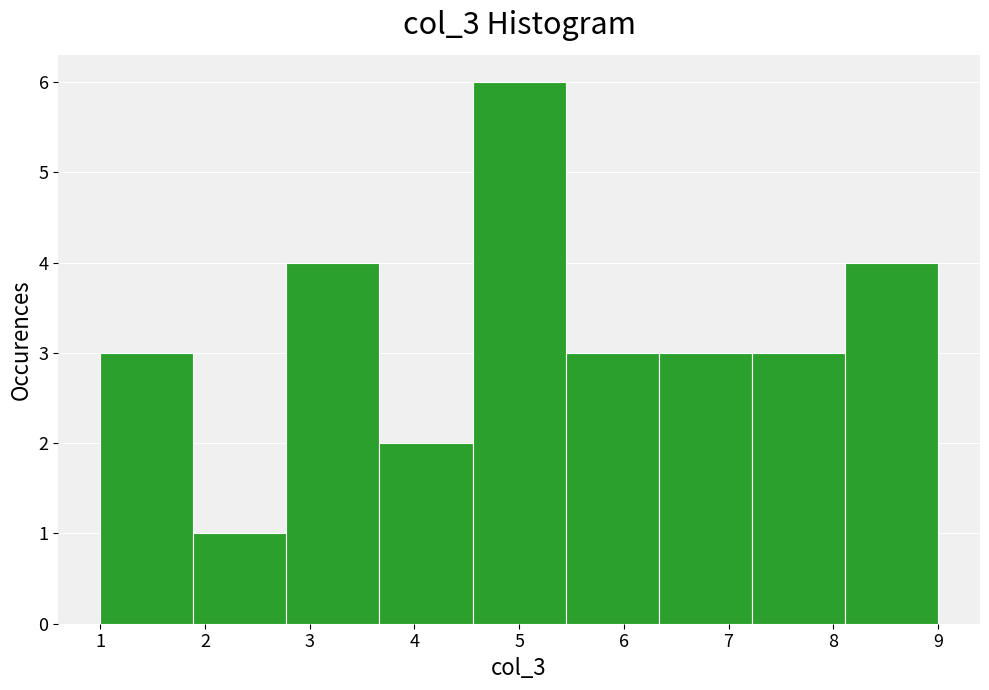

Over which range of the x-axis is the bar tallest?

4.6 to 5.4